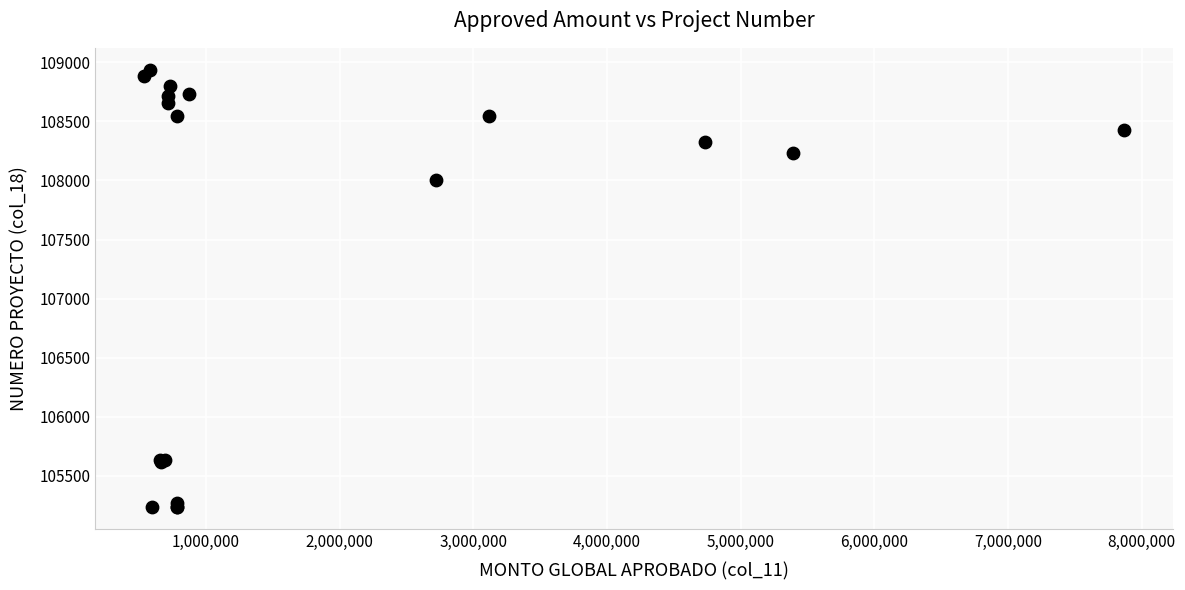

What Y value in the scatter plot is closest to 107086?

108003